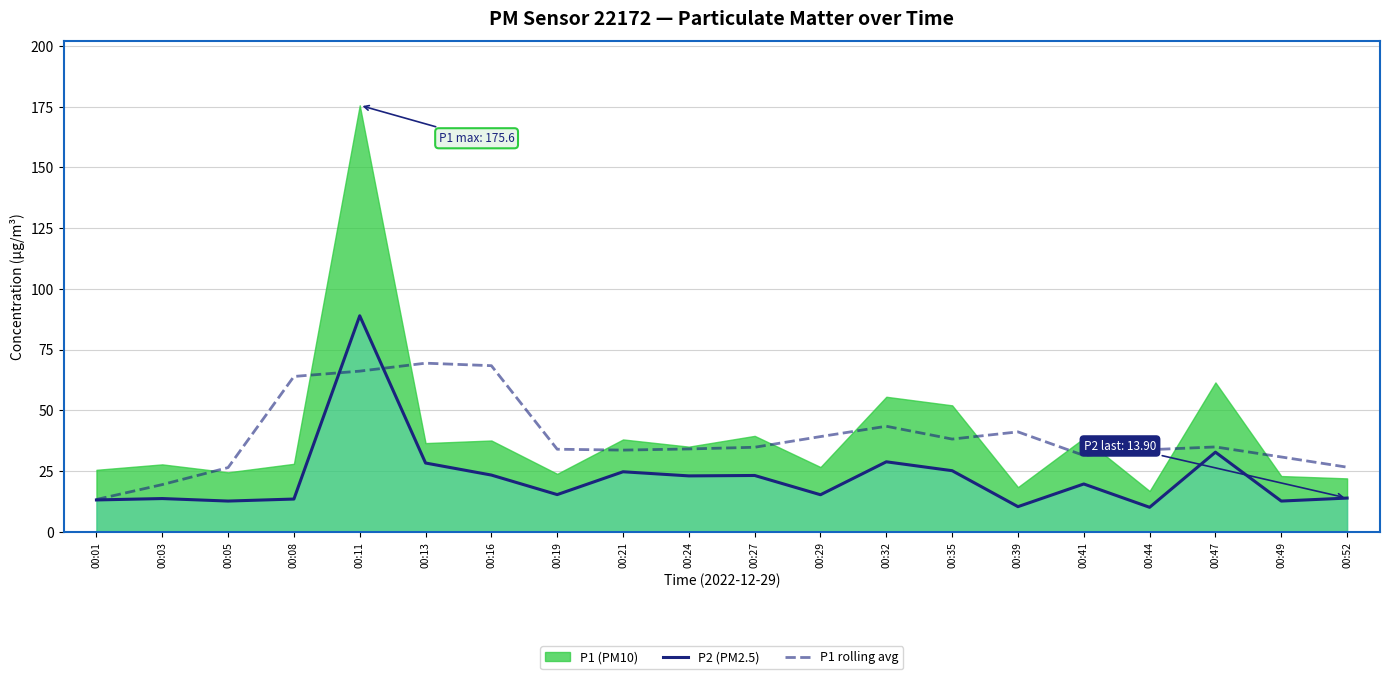

Is it true that P2 (PM2.5) equals 12.7 at 00:49?

True